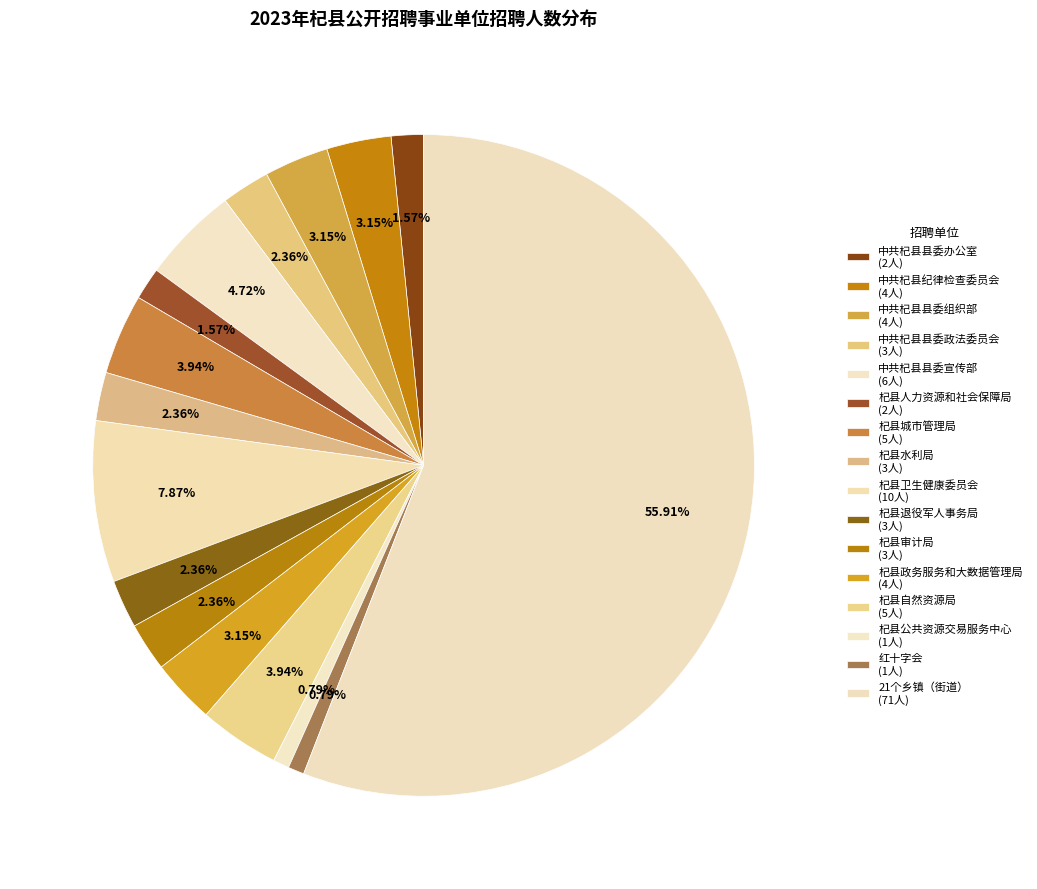

What is the change in value from 杞县城市管理局 to 杞县退役军人事务局?

-2